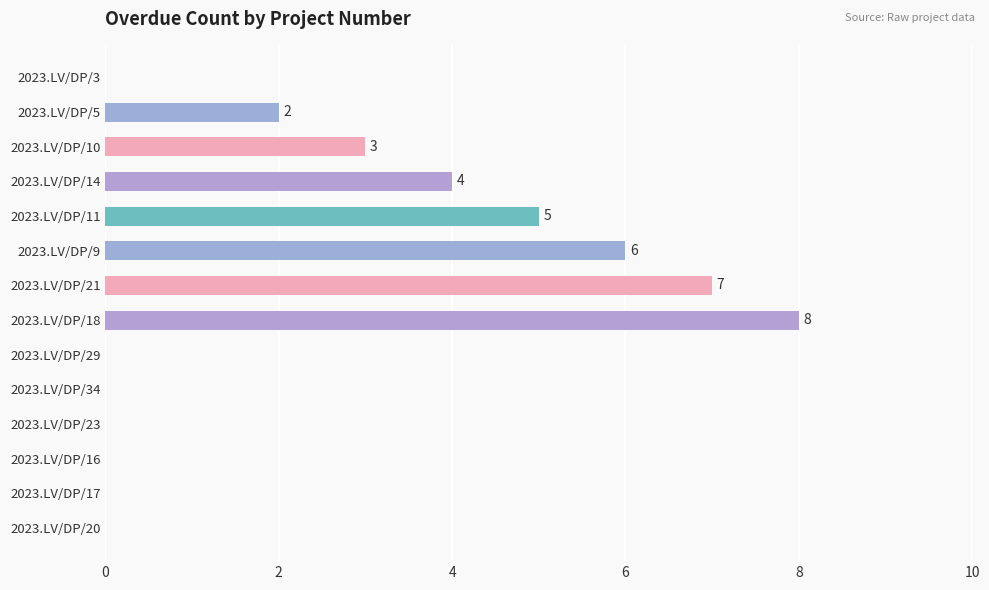

How many values are between 0 and 5?

11